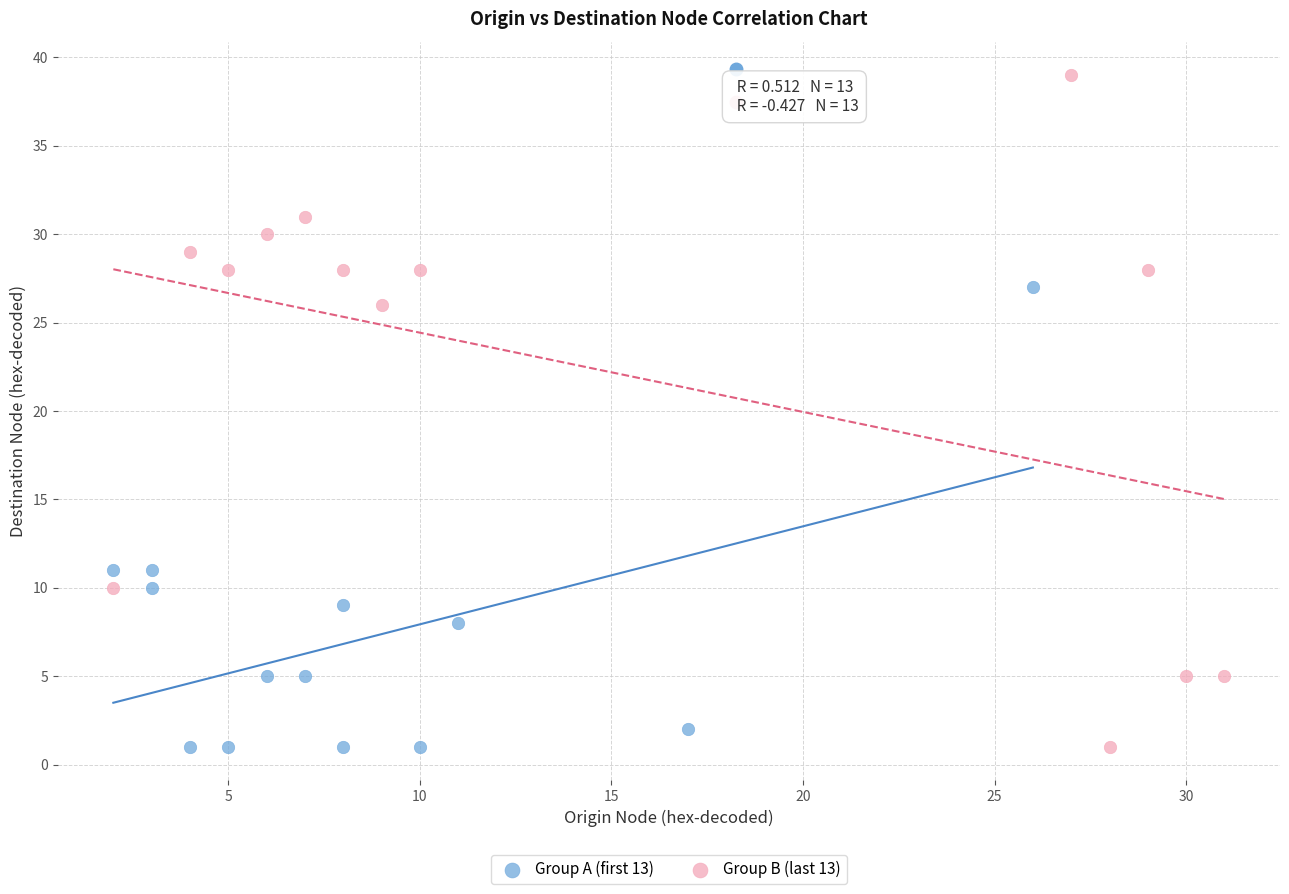

What are all the series names shown in the legend?

Group A (first 13), Group B (last 13)